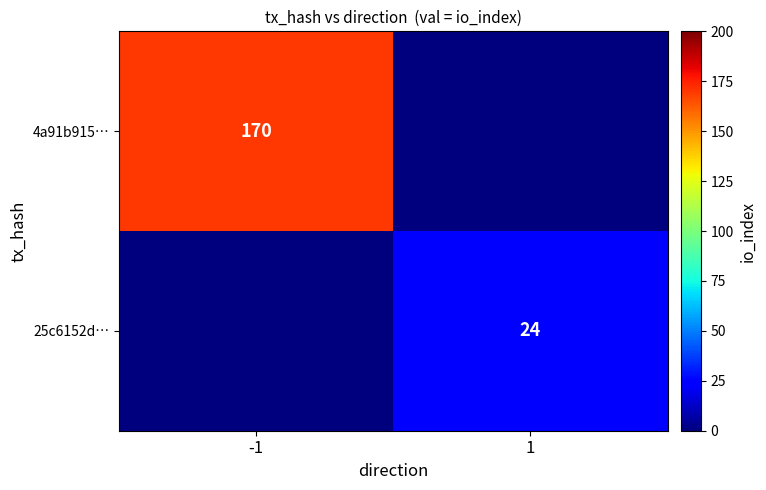

The 4a91b915… series shows 253 at -1. True or false?

False